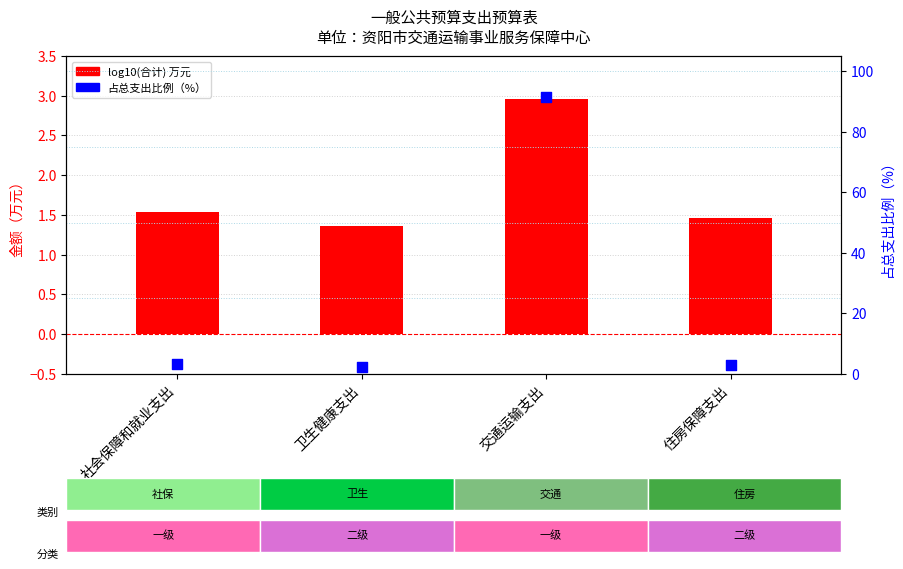

What is the total value across all series at 卫生健康支出?

3.7